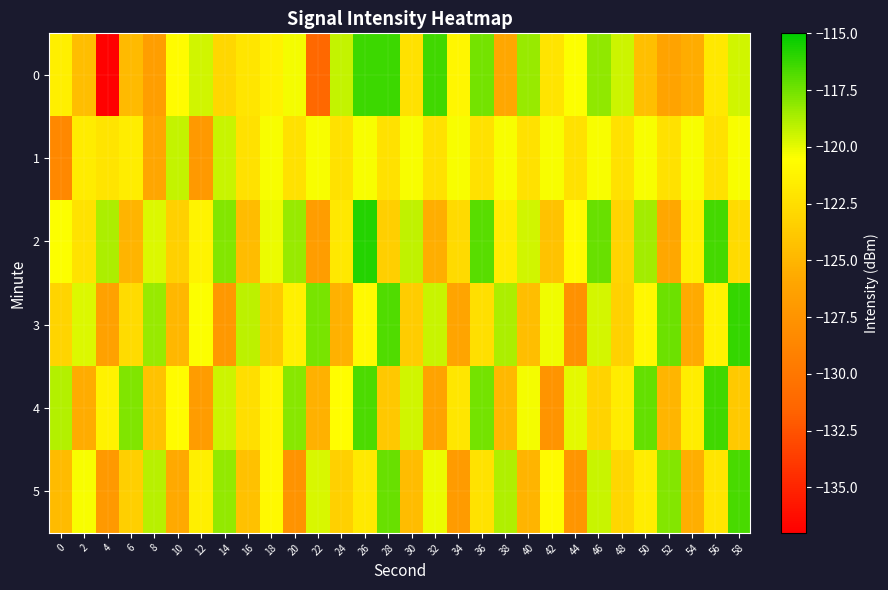

Reading right to left, list all the values displayed in this chart.

0: 58=-119.5	56=-121.9	54=-125.6	52=-126.3	50=-124.4	48=-119.4	46=-118.1	44=-120.4	42=-122.2	40=-118.3	38=-125.9	36=-117.6	34=-121.1	32=-116.4	30=-122.4	28=-116.3	26=-116.3	24=-119.2	22=-131.3	20=-120.3	18=-121.3	16=-122.1	14=-123.0	12=-119.5	10=-120.7	8=-126.7	6=-124.7	4=-136.9	2=-124.5	0=-121.5
1: 58=-120.4	56=-122.3	54=-120.4	52=-122.3	50=-120.4	48=-122.3	46=-120.4	44=-122.3	42=-120.4	40=-122.3	38=-120.4	36=-122.3	34=-120.4	32=-122.3	30=-120.4	28=-122.3	26=-120.4	24=-122.3	22=-120.4	20=-122.3	18=-120.4	16=-122.3	14=-119.4	12=-127.1	10=-119.3	8=-126.0	6=-121.6	4=-122.2	2=-121.7	0=-128.5
2: 58=-122.7	56=-116.5	54=-121.4	52=-125.9	50=-118.6	48=-123.1	46=-117.3	44=-120.8	42=-124.2	40=-119.5	38=-121.7	36=-116.9	34=-122.8	32=-125.4	30=-119.2	28=-123.5	26=-115.8	24=-121.9	22=-126.7	20=-118.3	18=-120.1	16=-124.6	14=-117.9	12=-121.2	10=-123.4	8=-119.8	6=-125.1	4=-118.7	2=-122.3	0=-120.5
3: 58=-116.2	56=-121.3	54=-125.7	52=-117.4	50=-121.0	48=-123.3	46=-119.6	44=-127.8	42=-120.2	40=-124.5	38=-118.7	36=-122.4	34=-126.1	32=-119.3	30=-123.6	28=-116.8	26=-120.9	24=-125.3	22=-117.6	20=-121.4	18=-123.8	16=-119.1	14=-127.2	12=-120.5	10=-124.9	8=-118.3	6=-122.7	4=-126.4	2=-119.8	0=-123.1
4: 58=-123.8	56=-116.4	54=-121.6	52=-125.0	50=-117.2	48=-121.7	46=-123.2	44=-119.9	42=-127.5	40=-120.3	38=-124.8	36=-117.5	34=-122.0	32=-126.2	30=-119.5	28=-123.9	26=-116.7	24=-120.6	22=-125.3	20=-118.0	18=-121.1	16=-122.5	14=-119.4	12=-126.8	10=-120.7	8=-124.2	6=-117.8	4=-121.3	2=-125.6	0=-118.9
5: 58=-116.6	56=-122.1	54=-125.4	52=-117.9	50=-121.6	48=-123.0	46=-119.3	44=-127.4	42=-120.8	40=-125.1	38=-118.8	36=-122.3	34=-126.9	32=-120.1	30=-124.6	28=-117.3	26=-121.8	24=-123.4	22=-119.7	20=-127.6	18=-120.9	16=-124.3	14=-118.2	12=-121.5	10=-125.8	8=-119.0	6=-123.5	4=-127.1	2=-120.4	0=-124.7